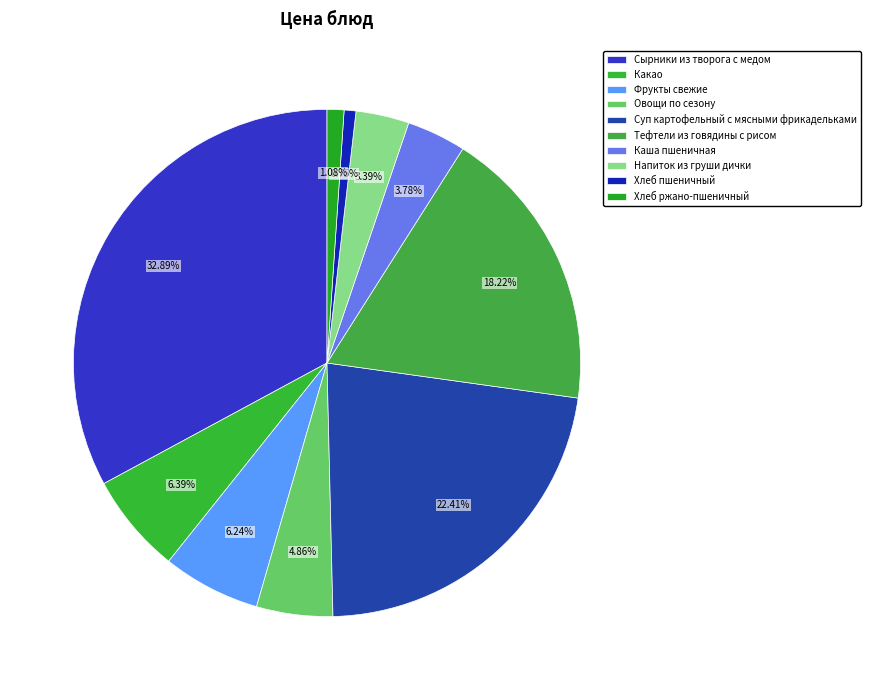

Which category has the smallest portion of the pie?

Хлеб пшеничный